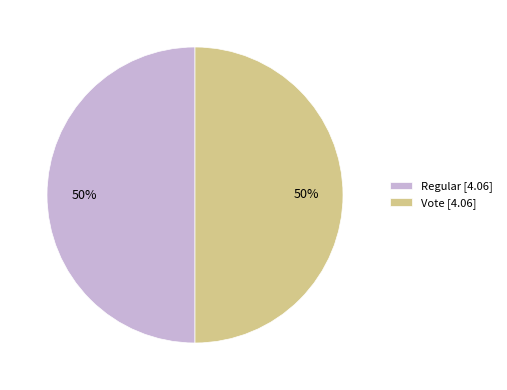

To the nearest percent, what percentage of the pie is Regular [4.06]?

50%